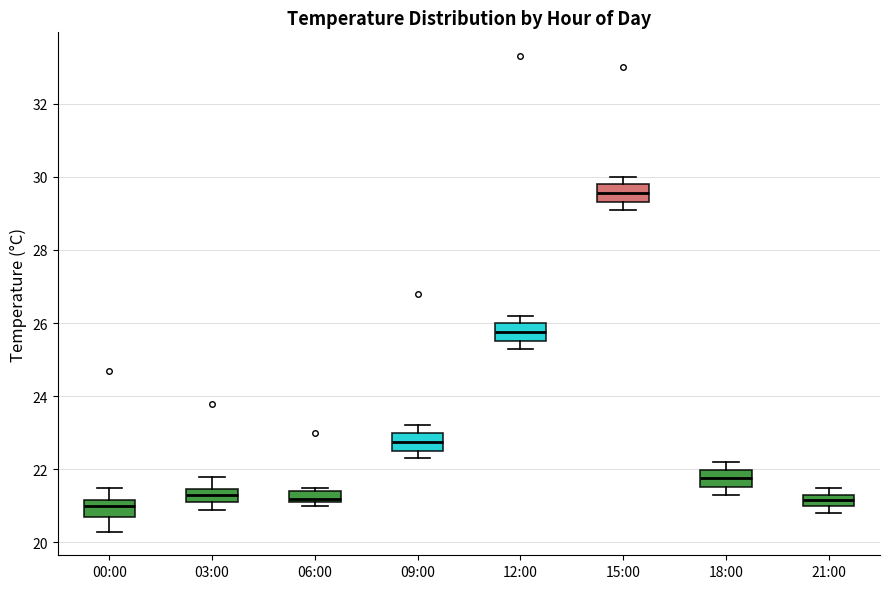

Where is the lower edge of the box for 06:00 on the y-axis? The values are not printed on the chart, so give them approximately, as read against the axis.

21.2